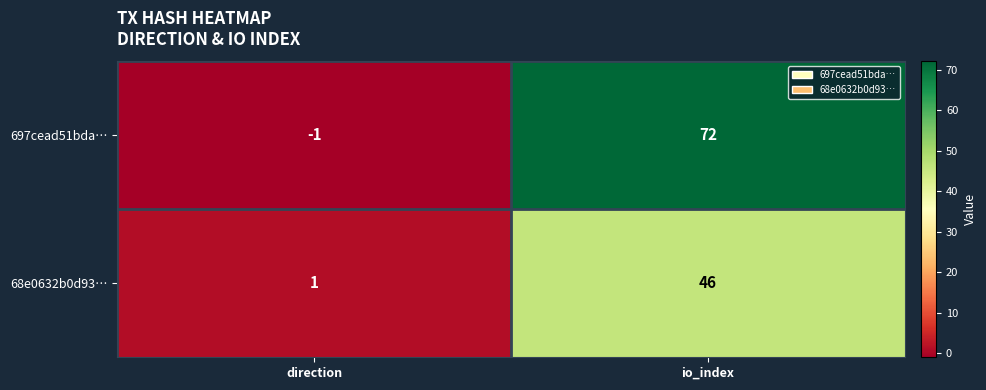

At which label does 68e0632b0d93… reach its peak?

io_index